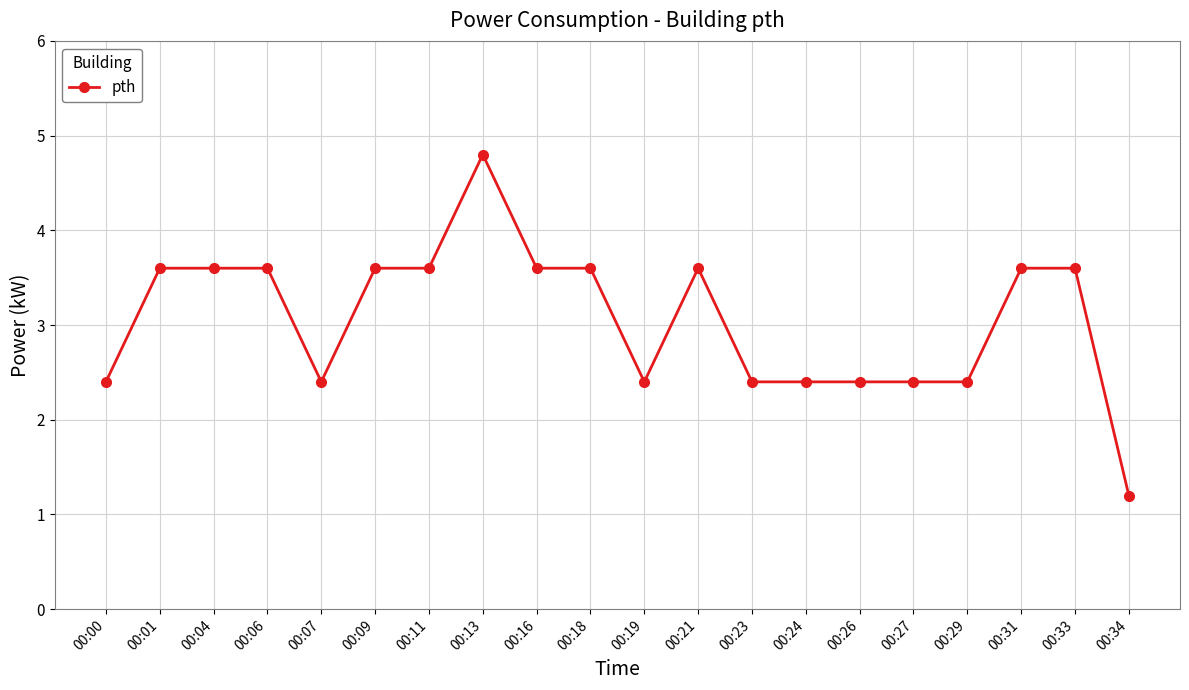

Does the chart have visible grid lines?

Yes